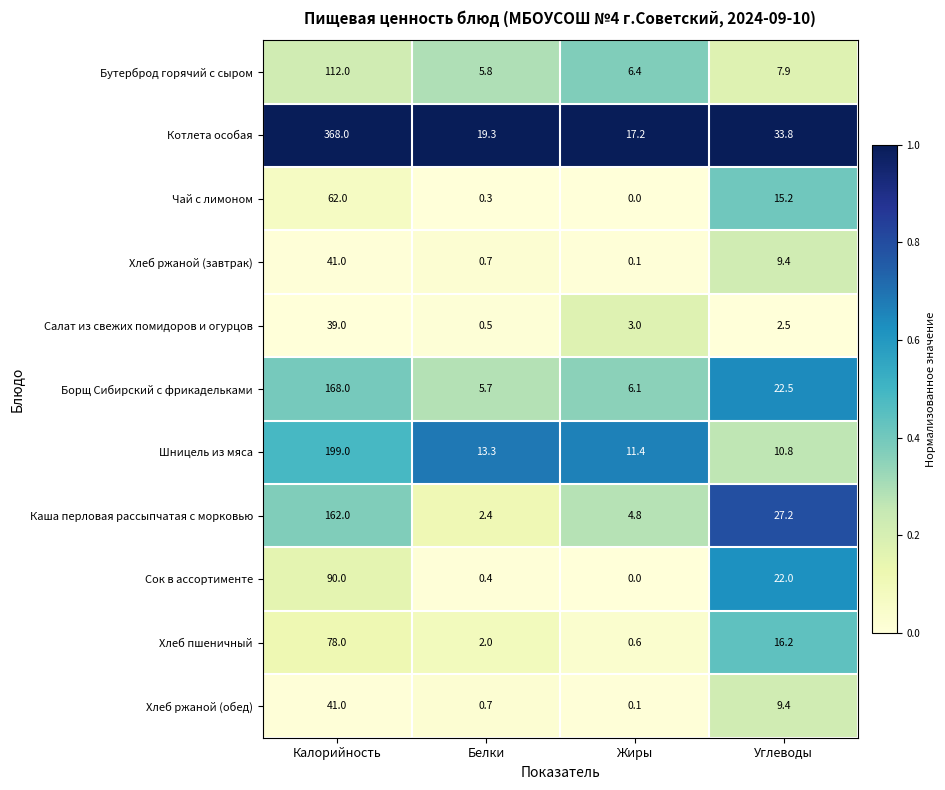

List the labels in order of Бутерброд горячий с сыром value, largest first.

Калорийность, Углеводы, Жиры, Белки